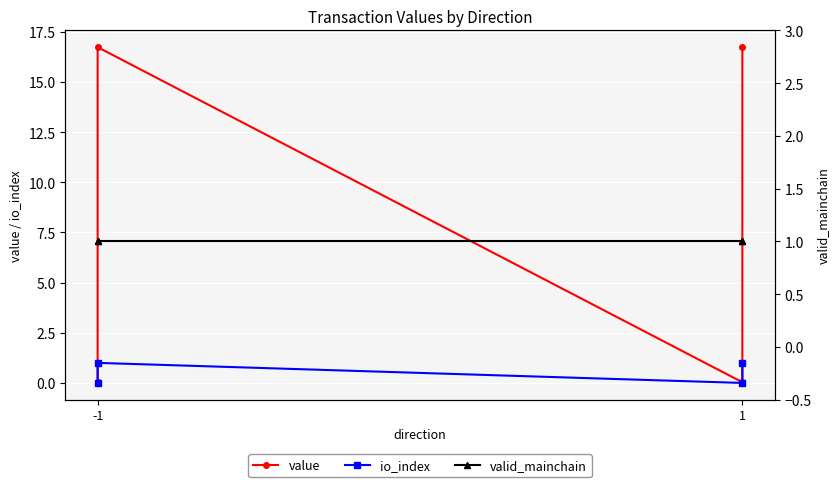

What is the difference between the highest and lowest values at 1?

1.0